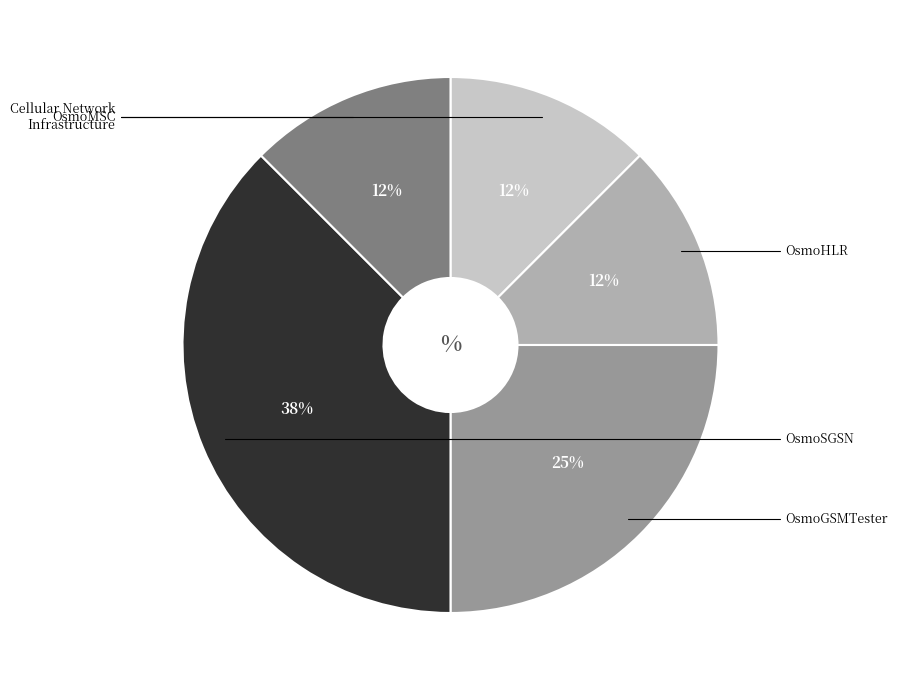

Is there any slice that represents more than half of the pie?

No